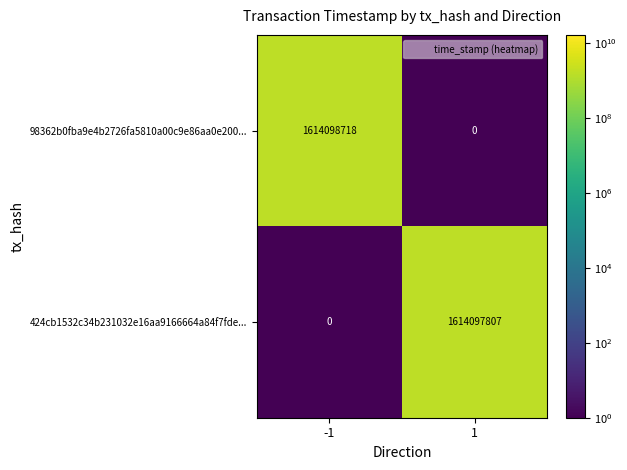

Which series has the largest total across all categories?

98362b0fba9e4b2726fa5810a00c9e86aa0e200...